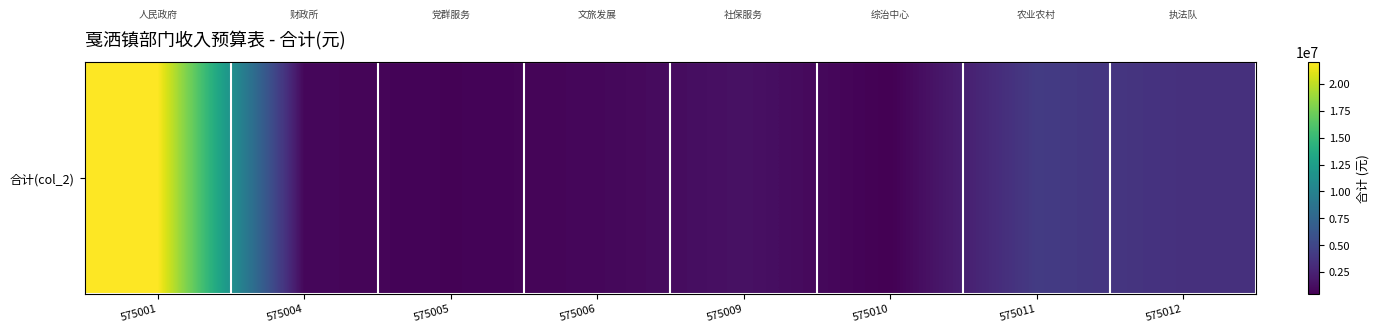

Which has a higher value, 575001 or 575006?

575001